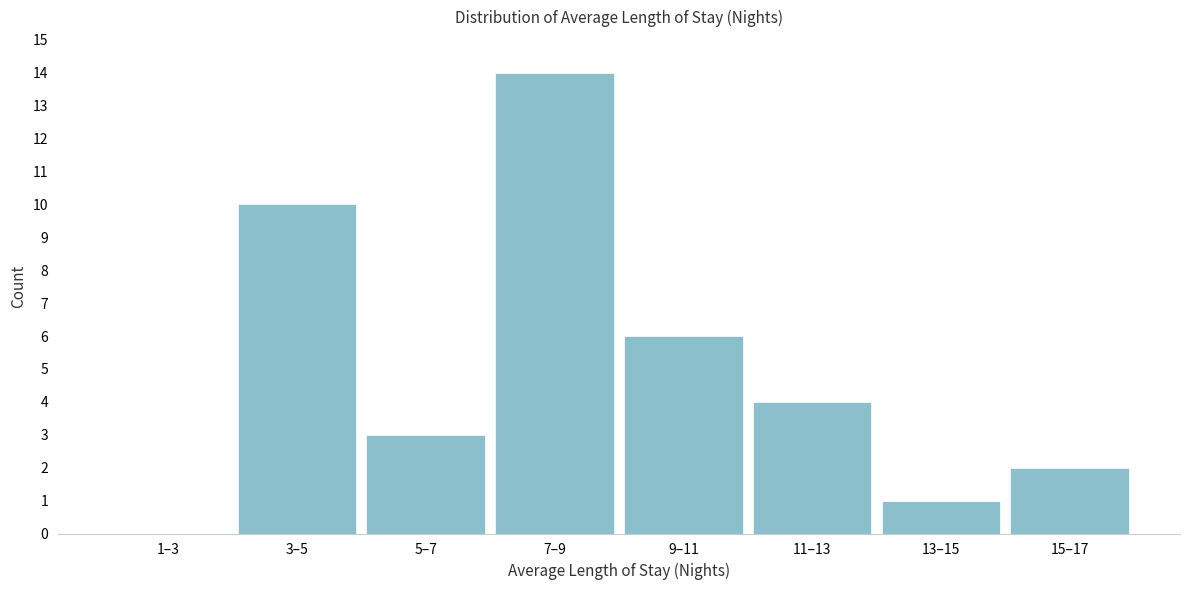

Reading right to left, list all the values displayed in this chart.

15–17=2	13–15=1	11–13=4	9–11=6	7–9=14	5–7=3	3–5=10	1–3=0